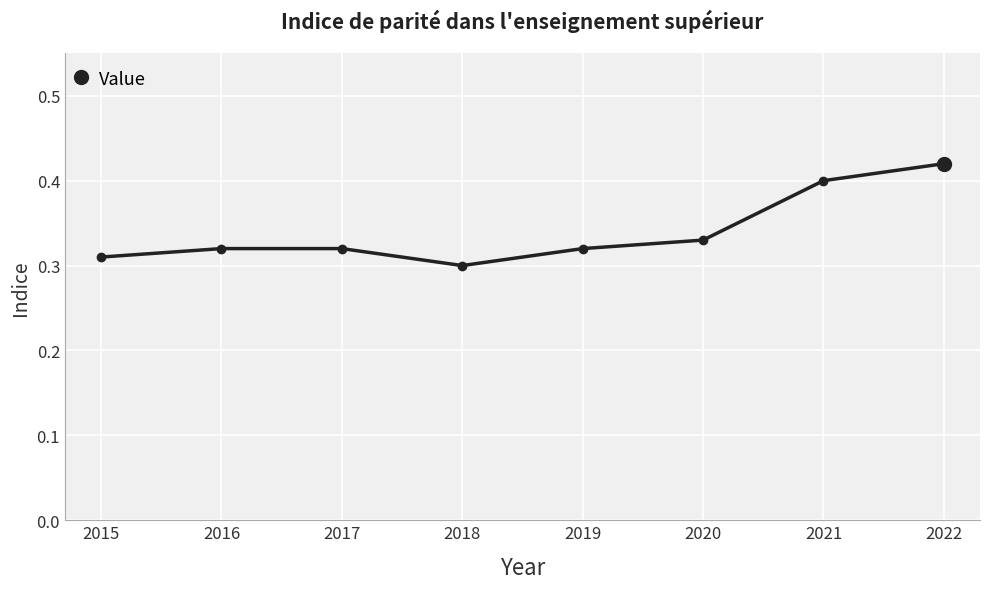

Count the values in the range 0 to 1.

8